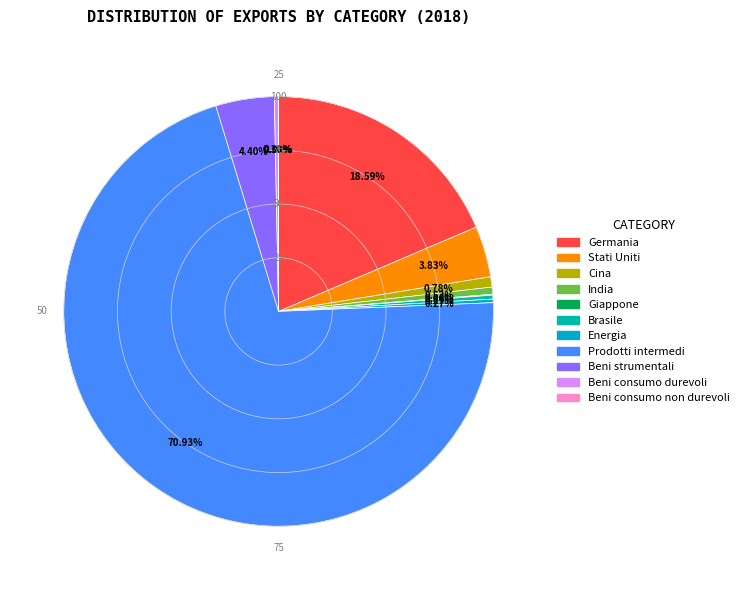

To the nearest percent, what percentage of the pie is Cina?

1%